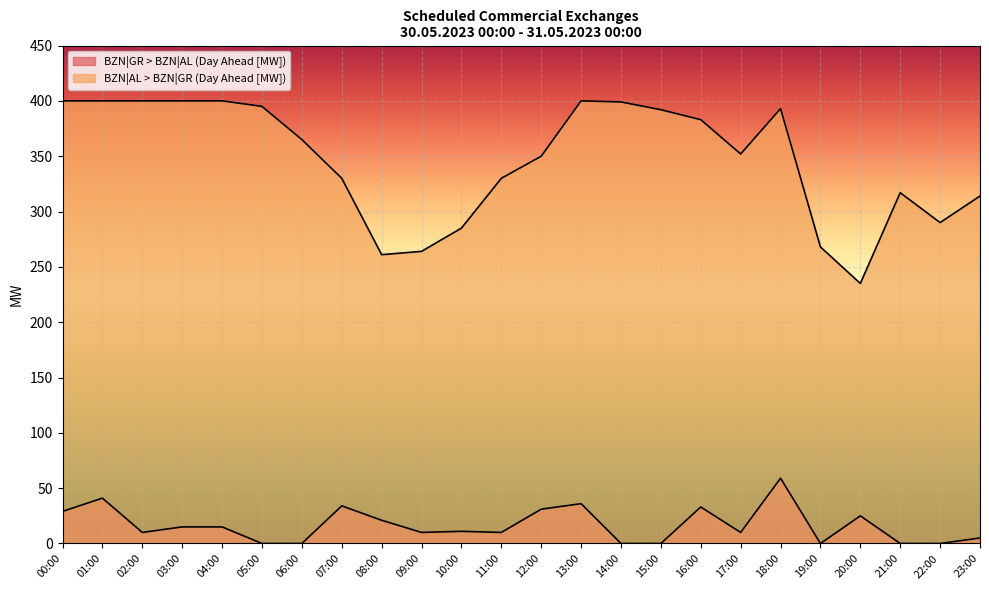

Which series changed the most between 03:00 and 18:00?

BZN|GR > BZN|AL (Day Ahead [MW])